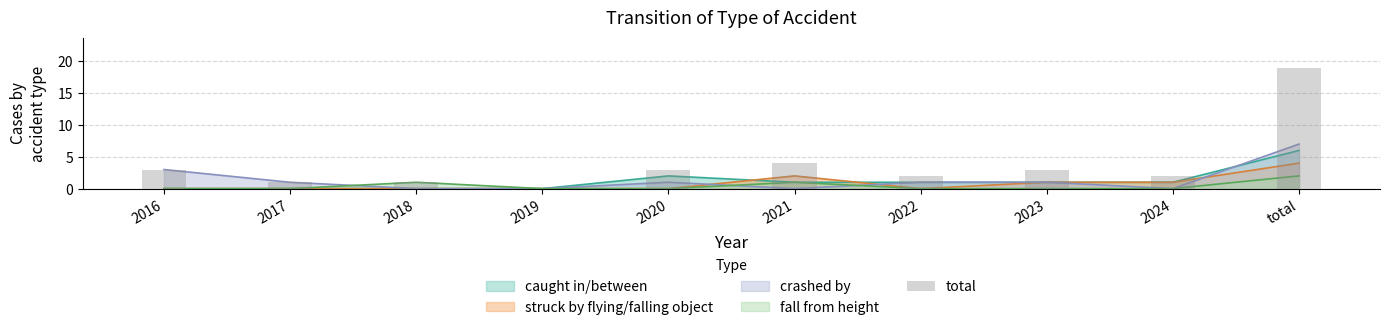

List the labels in order of value, largest first.

total, 2021, 2016, 2020, 2023, 2022, 2024, 2017, 2018, 2019